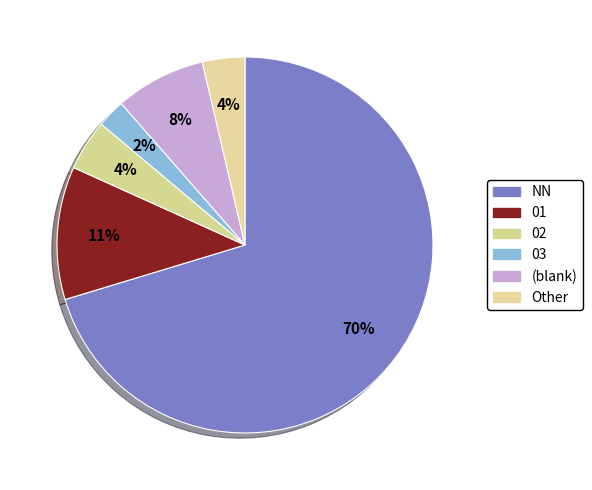

How many slices are in this pie chart?

6